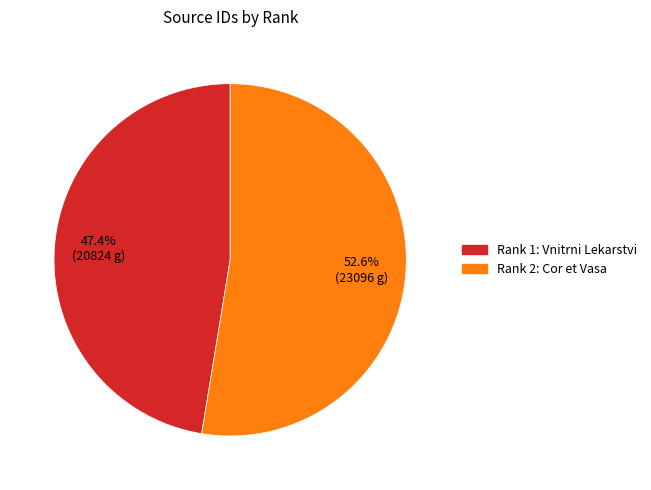

Count the number of slices in the pie.

2